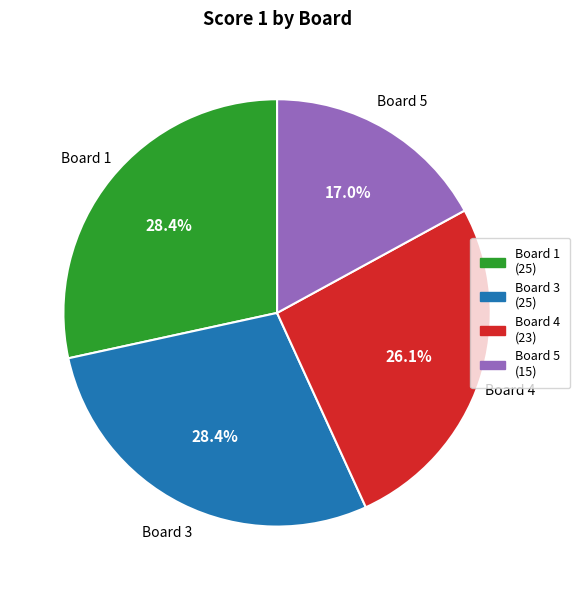

Does any single category account for the majority?

No